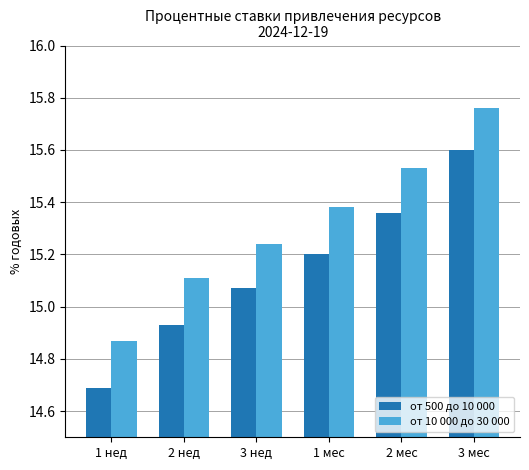

Count the от 10 000 до 30 000 values in the range 15 to 16.

5